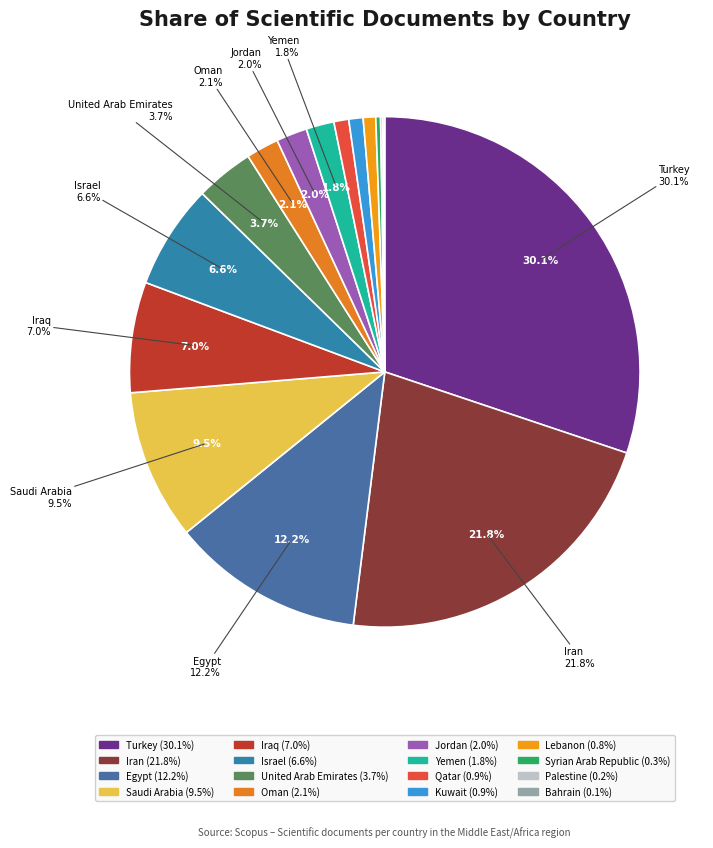

Does Jordan account for over 50% of the chart?

No